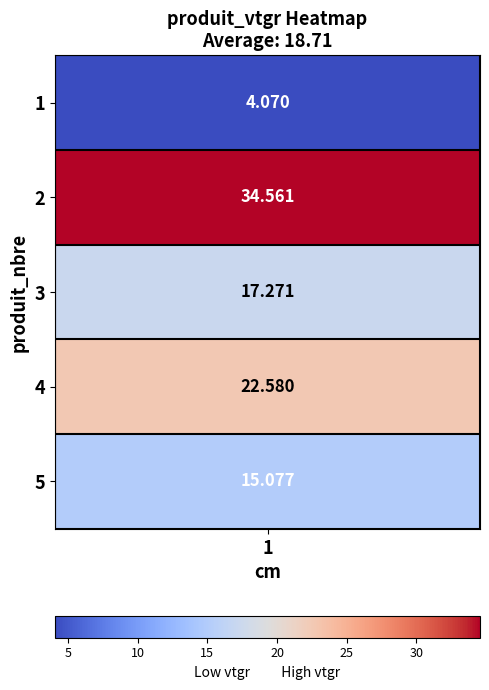

Between 5 and 2, which is larger?

2